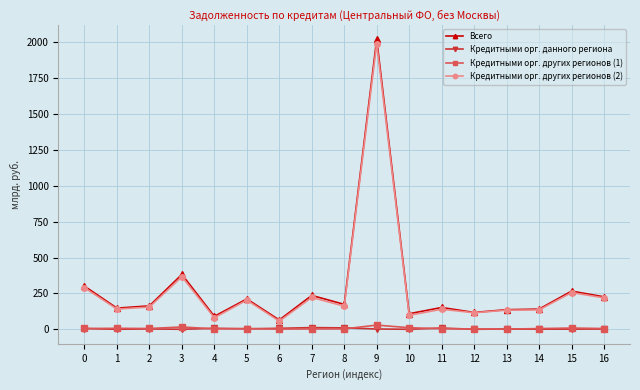

True or false: Всего and Кредитными орг. других регионов (1) intersect in this chart.

False